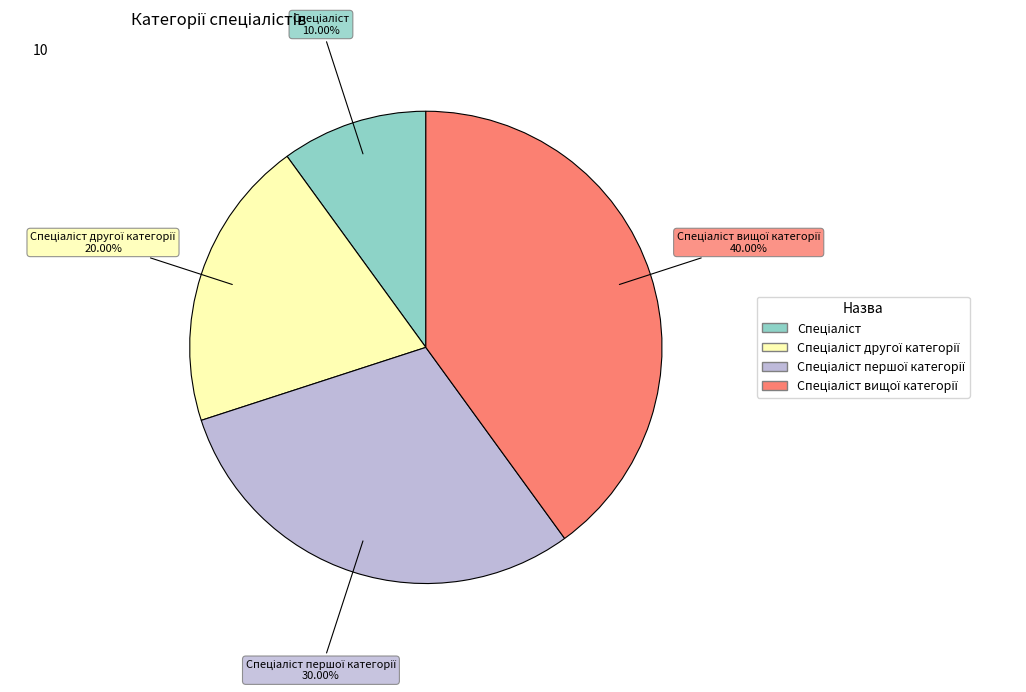

Is there any slice that represents more than half of the pie?

No